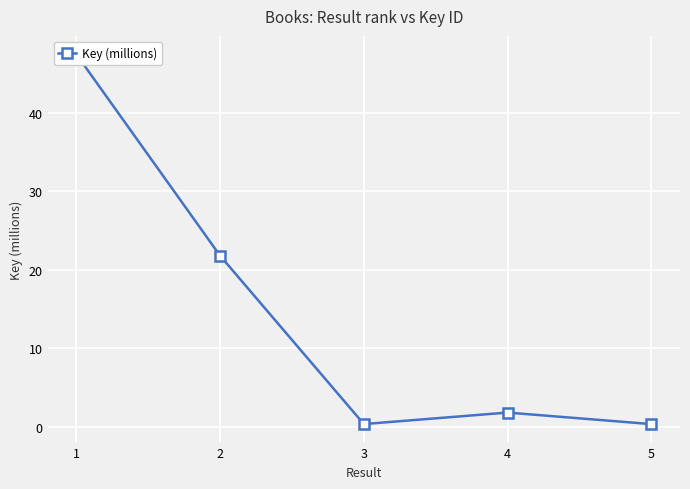

Reading left to right, what are all the values shown in this chart?

47.4	21.8	0.3	1.8	0.3